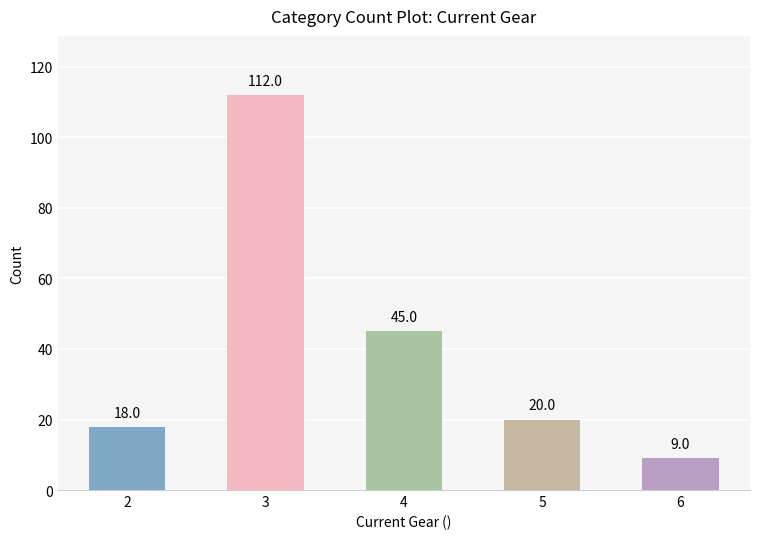

Which category has the lowest value across all series?

6